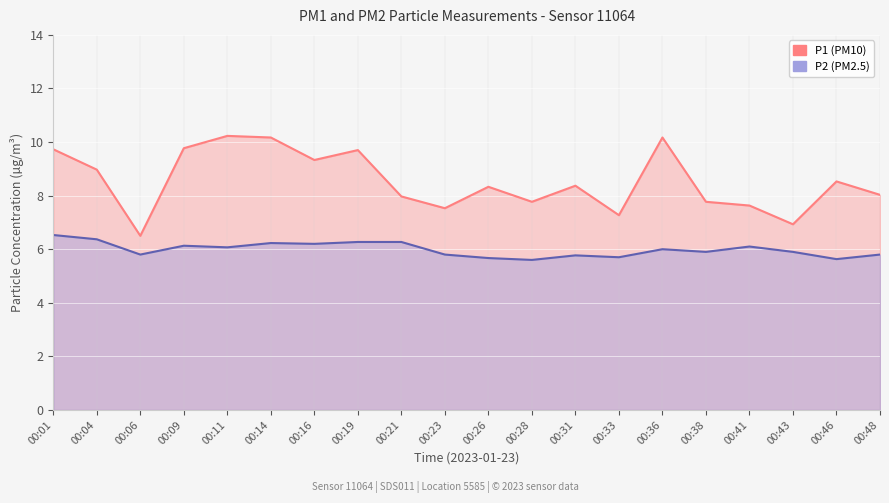

Reading left to right, what are all the values shown in this chart?

P1: 9.7	9.0	6.5	9.8	10.2	10.2	9.3	9.7	8.0	7.5	8.3	7.8	8.4	7.3	10.2	7.8	7.6	6.9	8.5	8.0
P2: 6.5	6.4	5.8	6.1	6.1	6.2	6.2	6.3	6.3	5.8	5.7	5.6	5.8	5.7	6.0	5.9	6.1	5.9	5.6	5.8